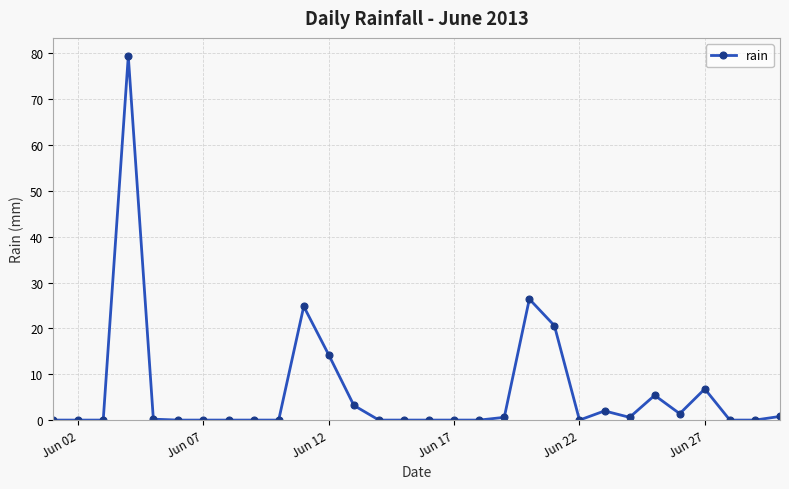

True or false: the data has more than 1 interior local peaks.

True